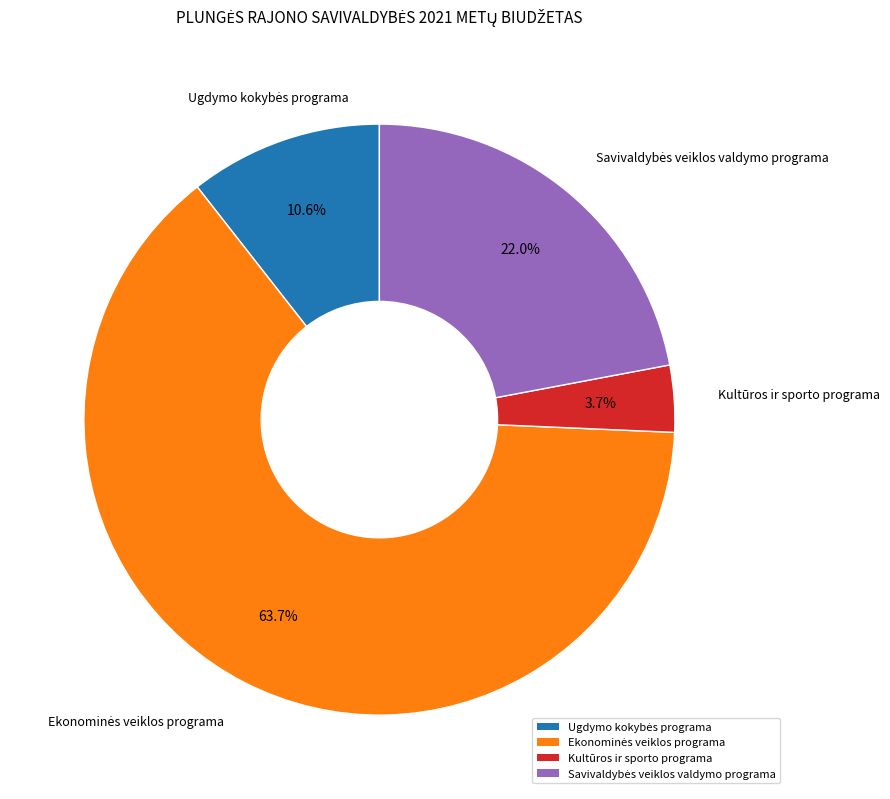

Is there any slice that represents more than half of the pie?

Yes